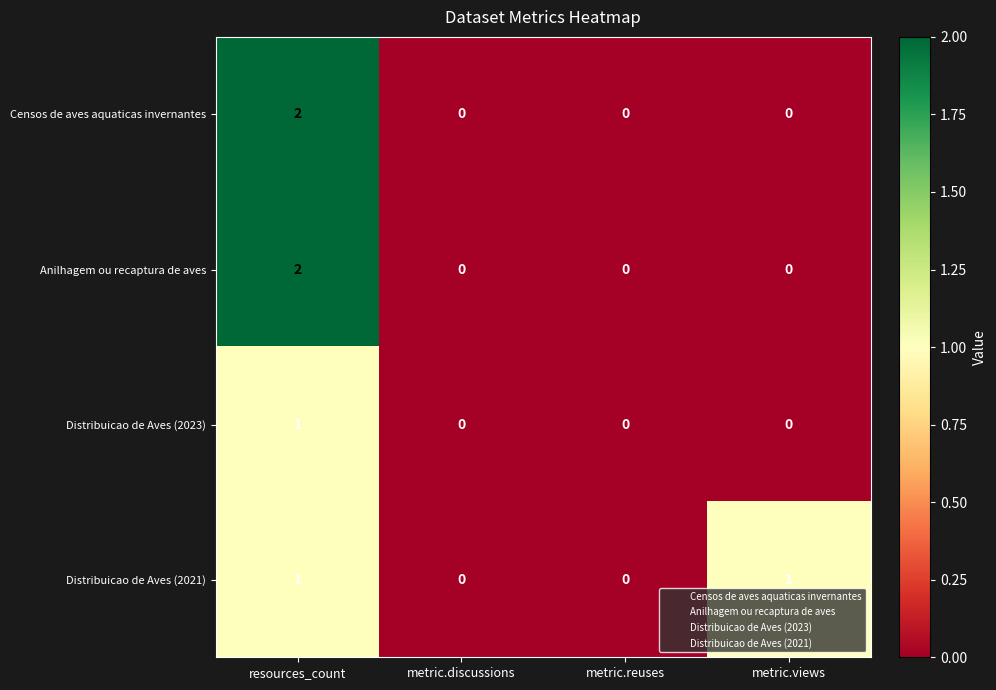

The value of Anilhagem ou recaptura de aves at resources_count is 2. True or false?

True